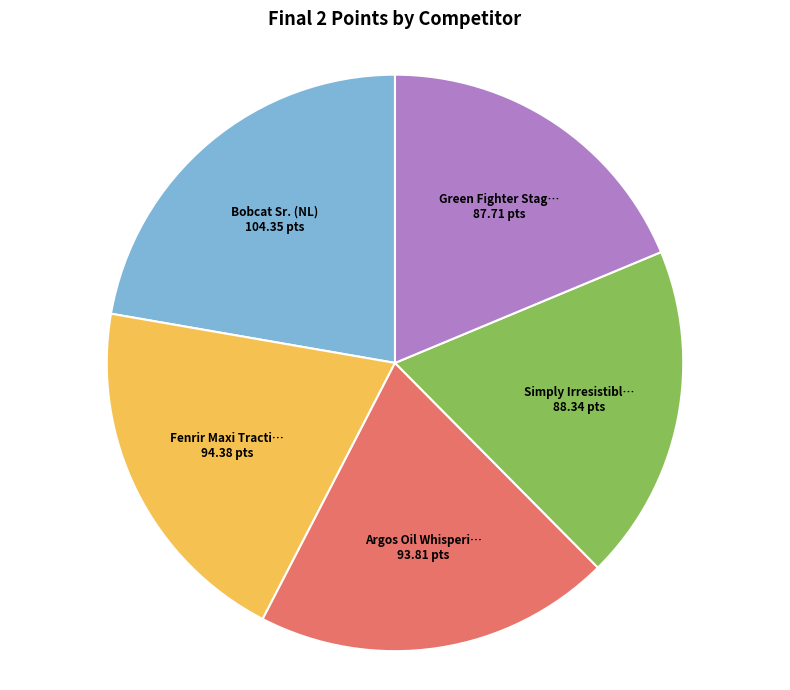

Does any single category account for the majority?

No